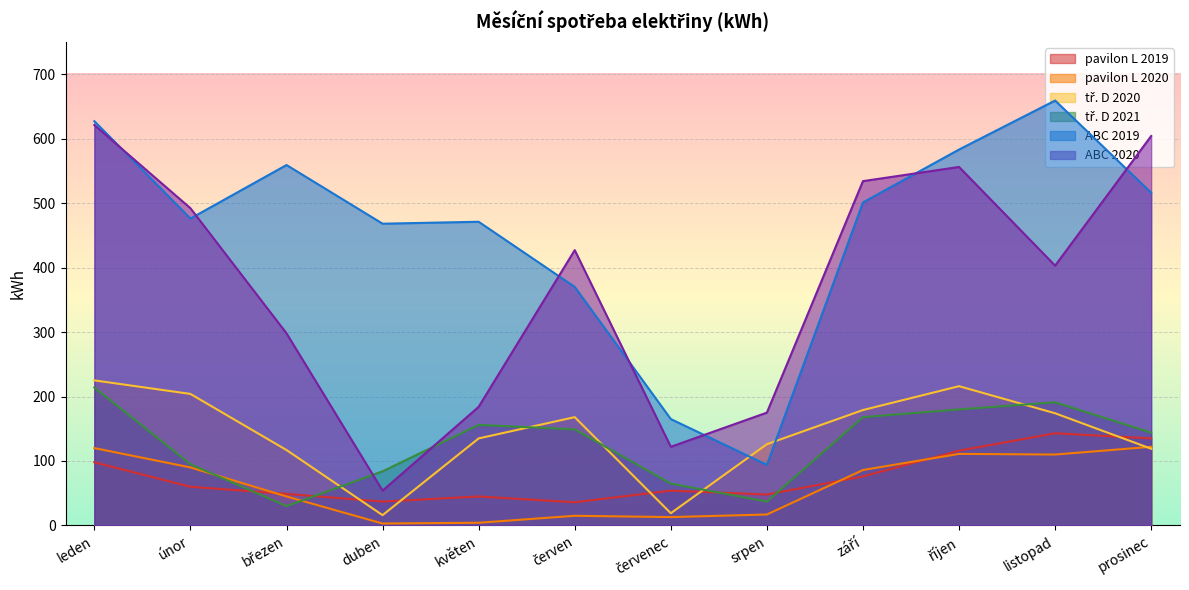

At how many categories does at least one series exceed 16?

12